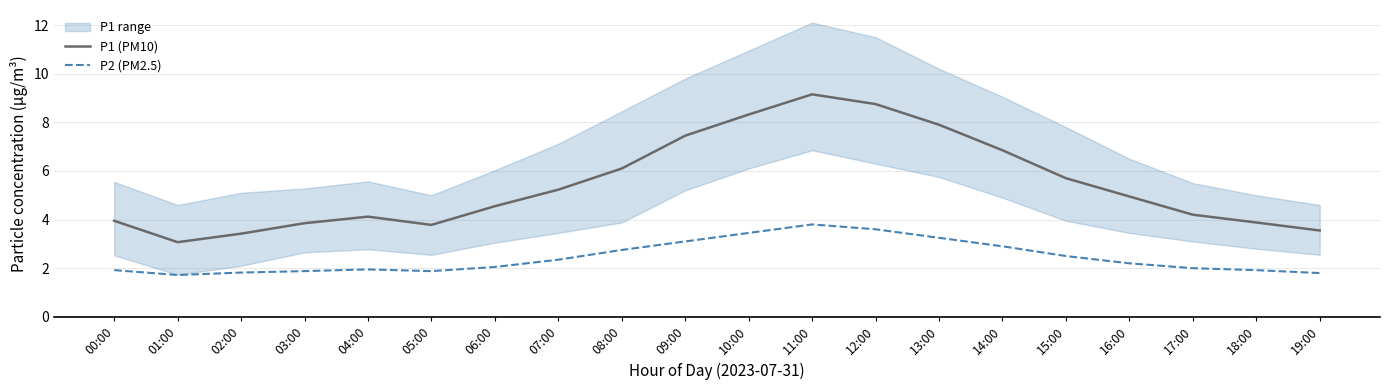

What are all the series names shown in the legend?

P1 (PM10), P2 (PM2.5)